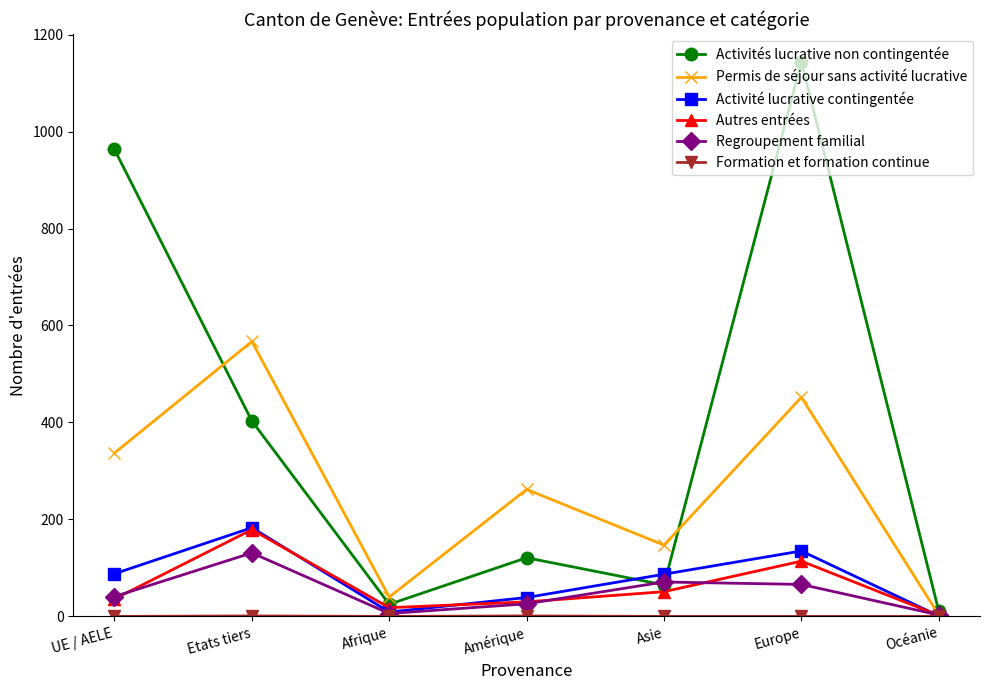

The Autres entrées series shows 51 at Asie. True or false?

True